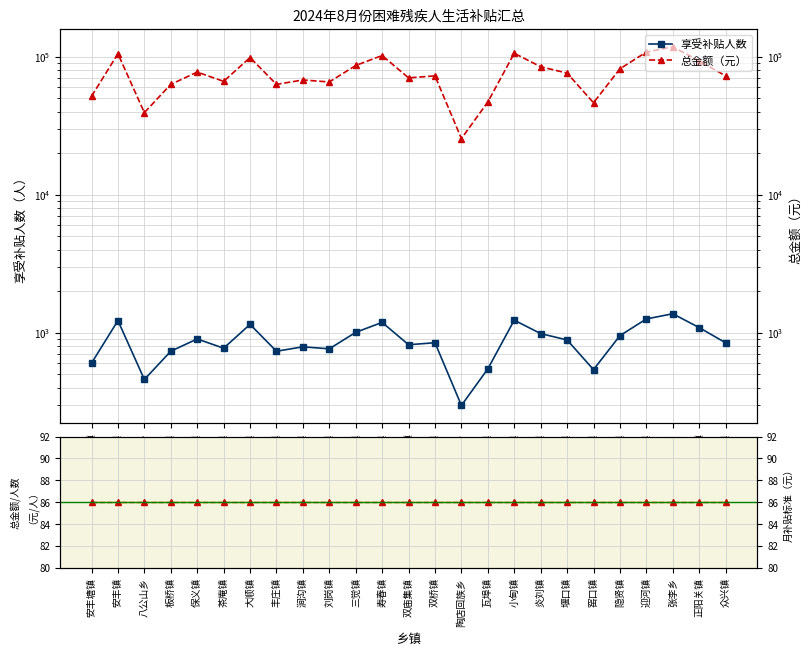

Which series has the widest spread of values?

总金额（元）